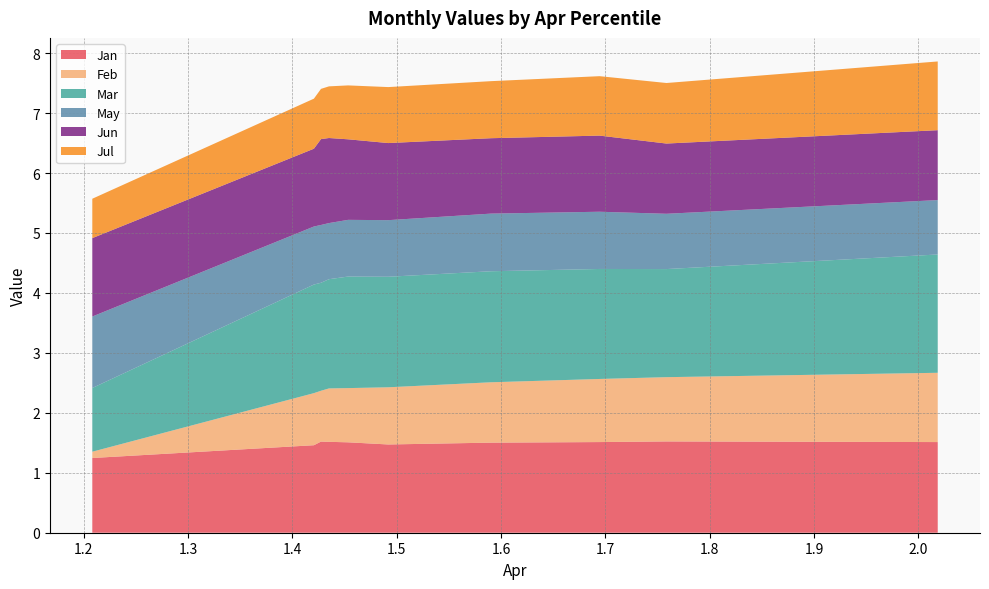

Reading left to right, extract all data points from this chart.

Jan: 1.2	1.5	1.5	1.5	1.5	1.5	1.5	1.5	1.5	1.5
Feb: 0.1	0.9	0.8	0.9	0.9	1.0	1.0	1.1	1.1	1.2
Mar: 1.1	1.8	1.8	1.8	1.9	1.8	1.9	1.8	1.8	2.0
May: 1.2	1.0	1.0	0.9	0.9	0.9	1.0	1.0	0.9	0.9
Jun: 1.3	1.3	1.4	1.4	1.3	1.3	1.3	1.3	1.2	1.2
Jul: 0.7	0.8	0.8	0.9	0.9	0.9	1.0	1.0	1.0	1.1